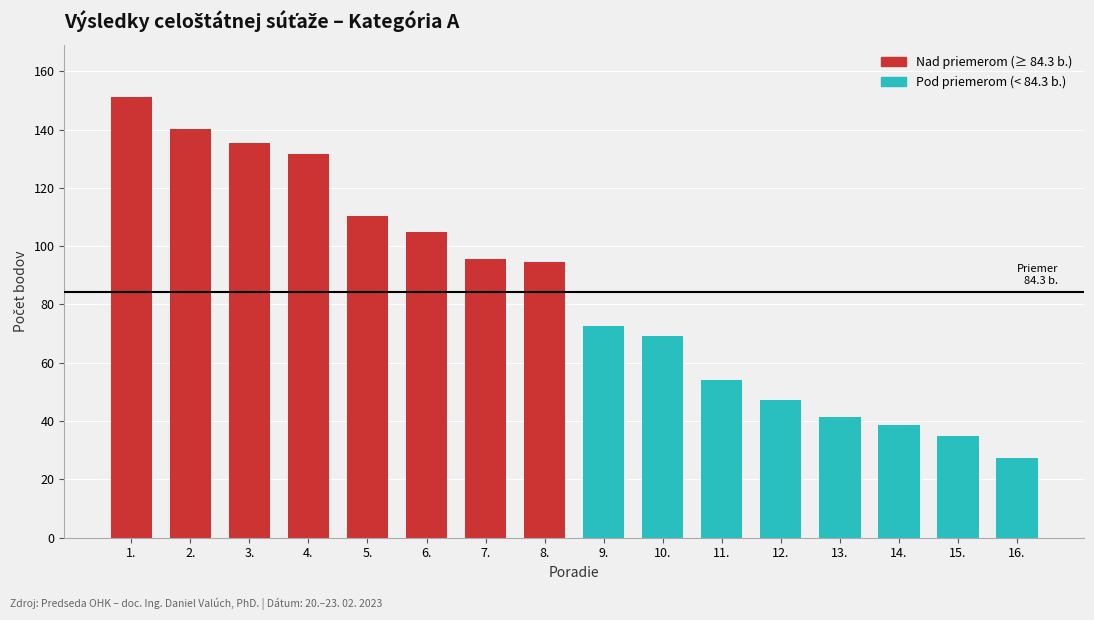

What is the value of the 6th bar from the left?

104.8